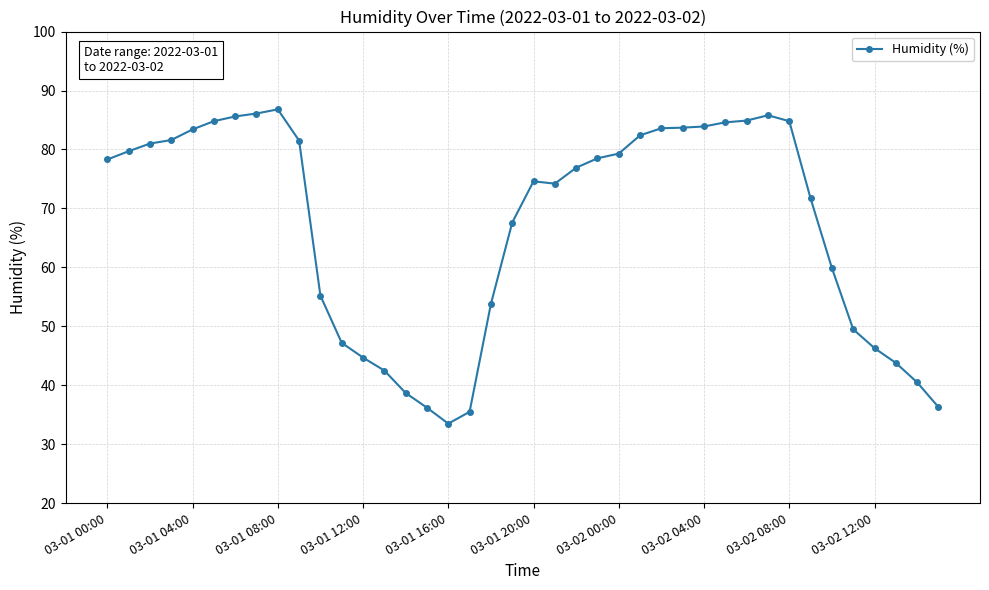

What is the value of the 40th point from the left?

36.3